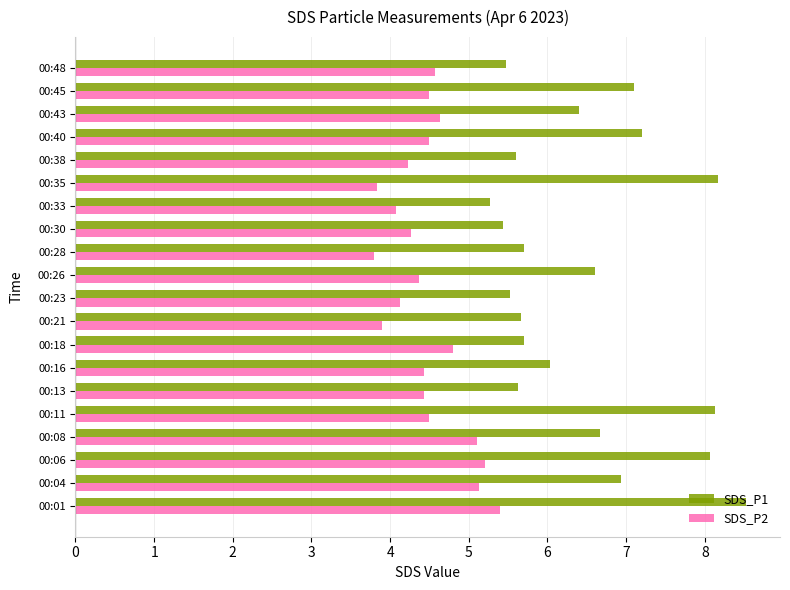

Is it true that SDS_P1 equals 9.9 at 00:08?

False